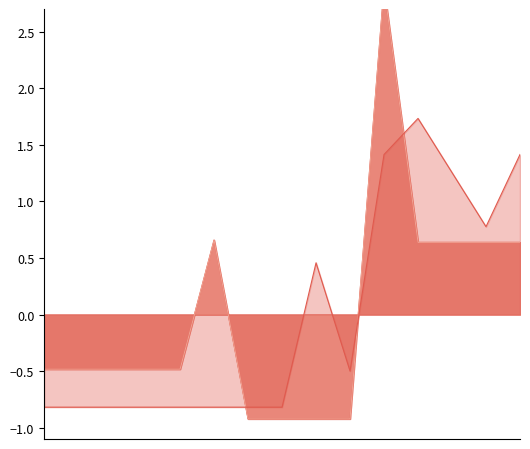

True or false: Ціна and Доп. ціна cross at least once.

False